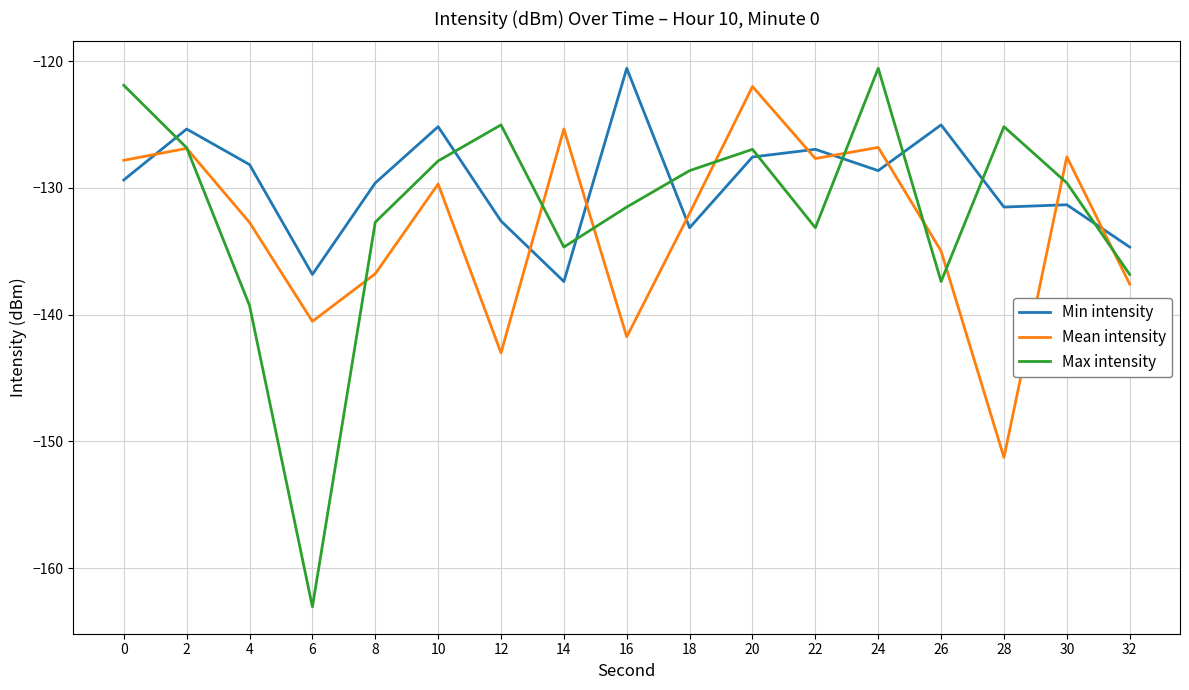

Count the number of categories in the chart.

17